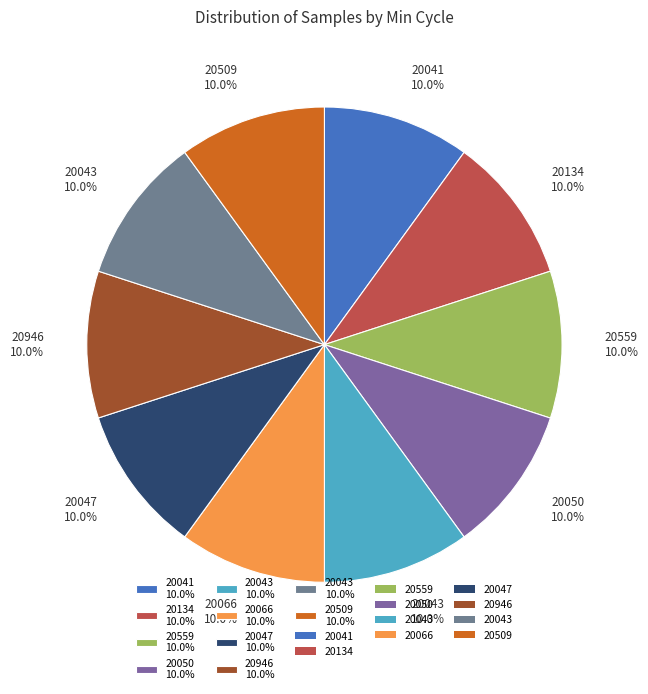

How many segments does this pie chart have?

10